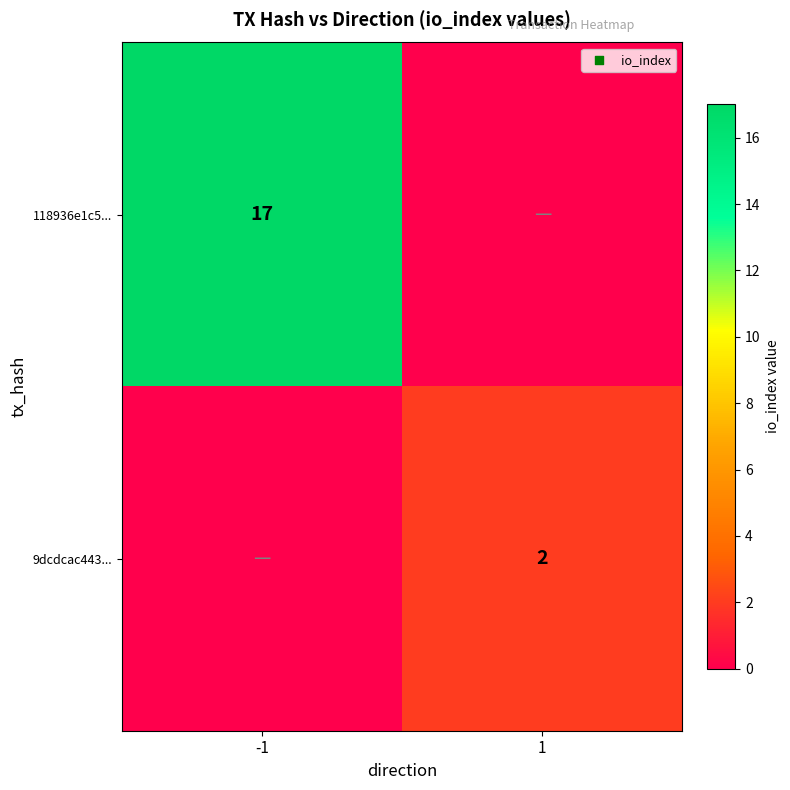

At which category is the sum across all series the highest?

-1